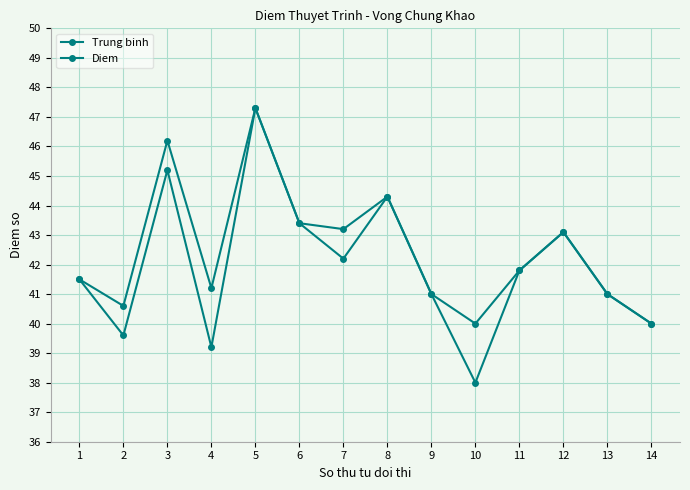

Is this an area chart (filled region under the line)?

No